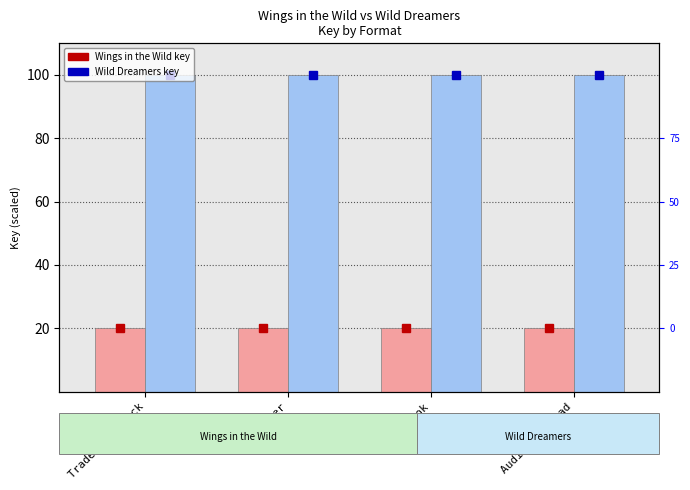

What is the label of the 1st bar from the left?

Trade Paperback